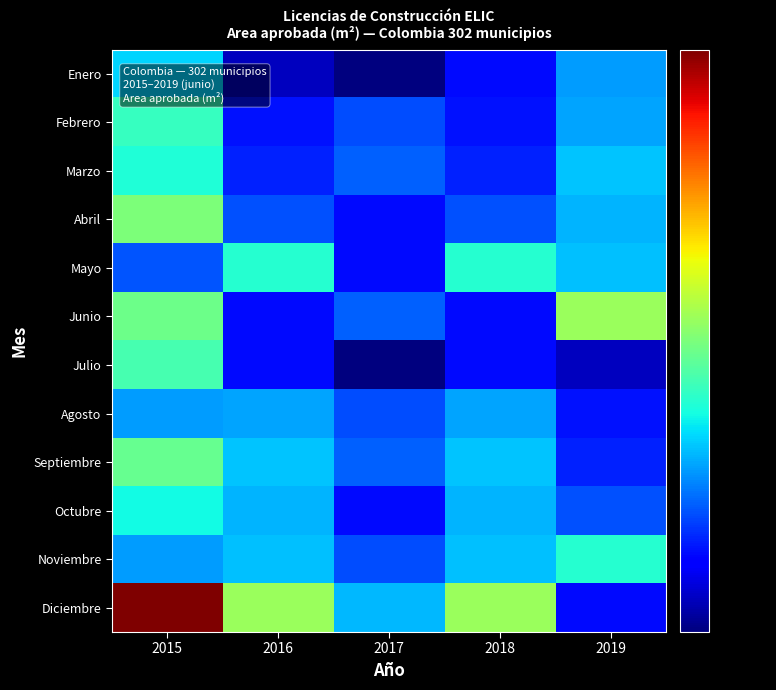

Which series has the widest spread of values?

Diciembre